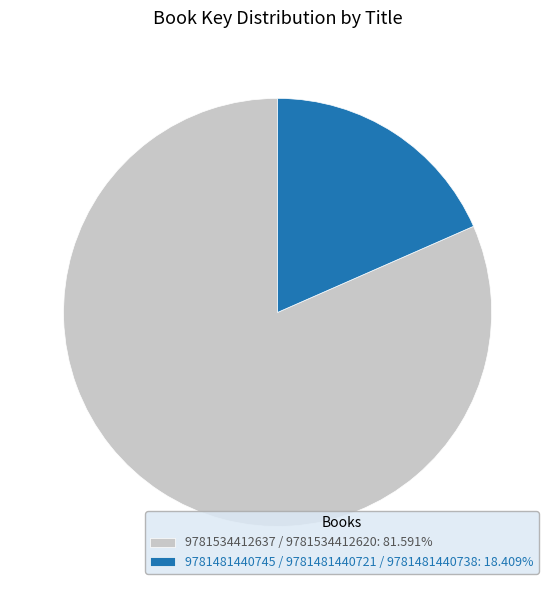

What is the ratio of the value at 9781534412637 / 9781534412620: 81.591% to the value at 9781481440745 / 9781481440721 / 9781481440738: 18.409%?

4.4